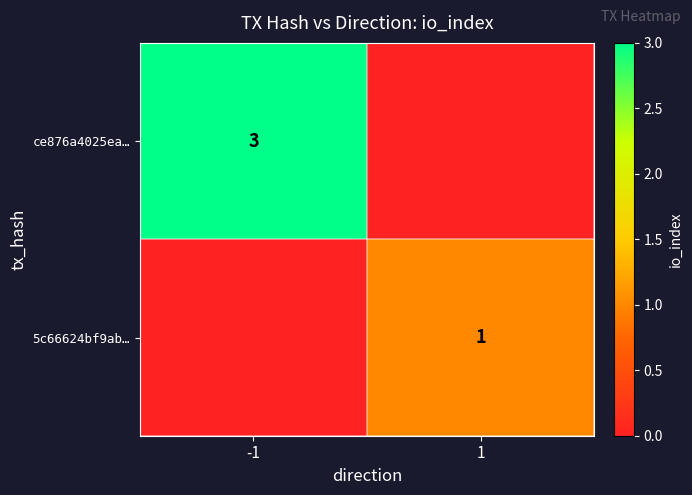

The ce876a4025ea… series shows 3 at -1. True or false?

True